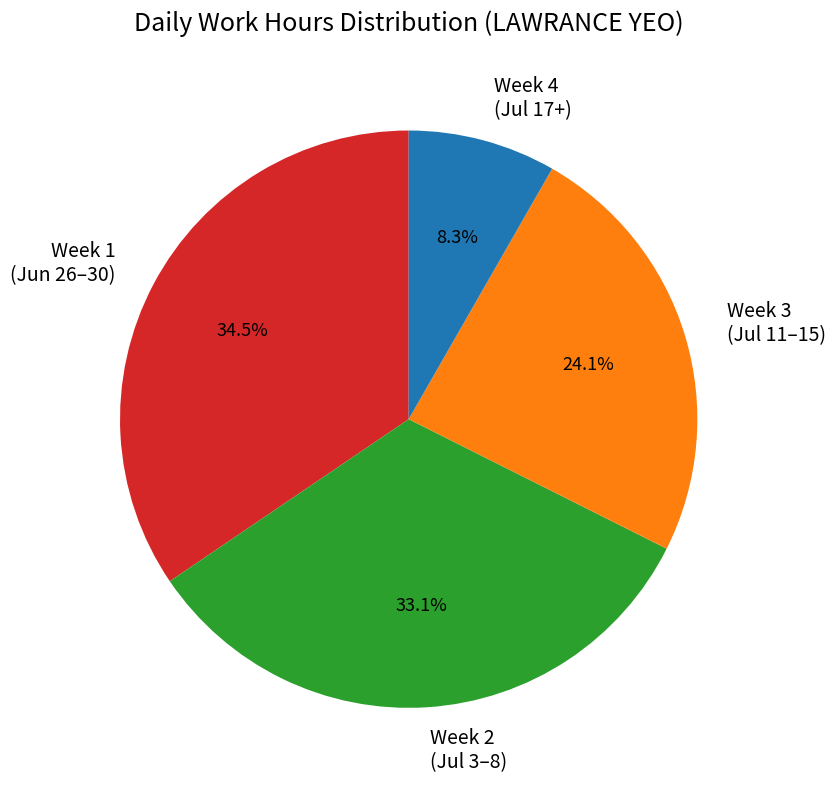

Does any single category account for the majority?

No